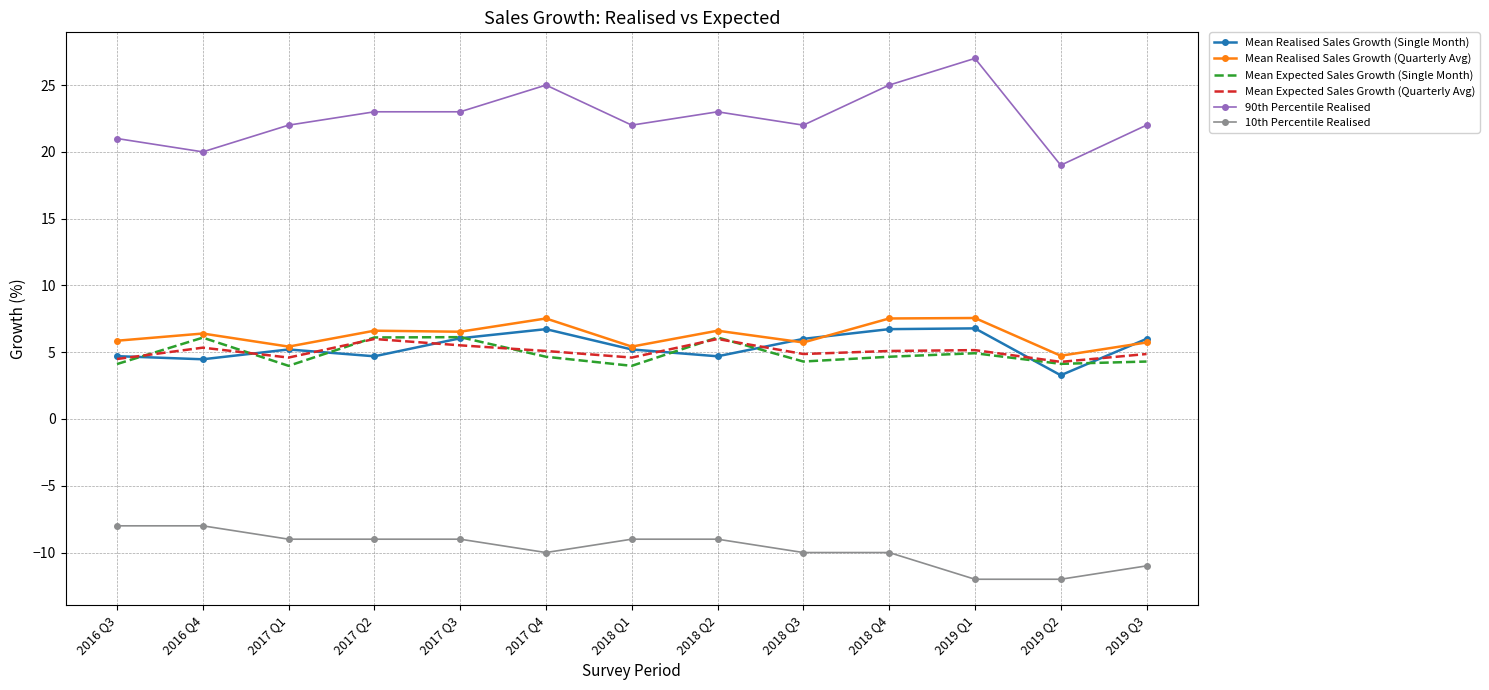

Which series has the largest total across all categories?

90th Percentile Realised